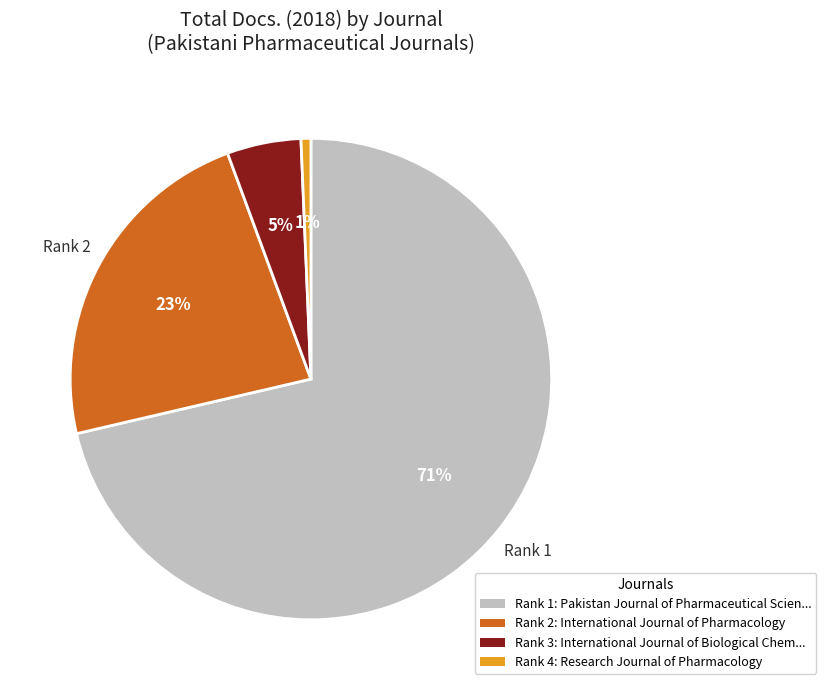

Does any single category account for the majority?

Yes